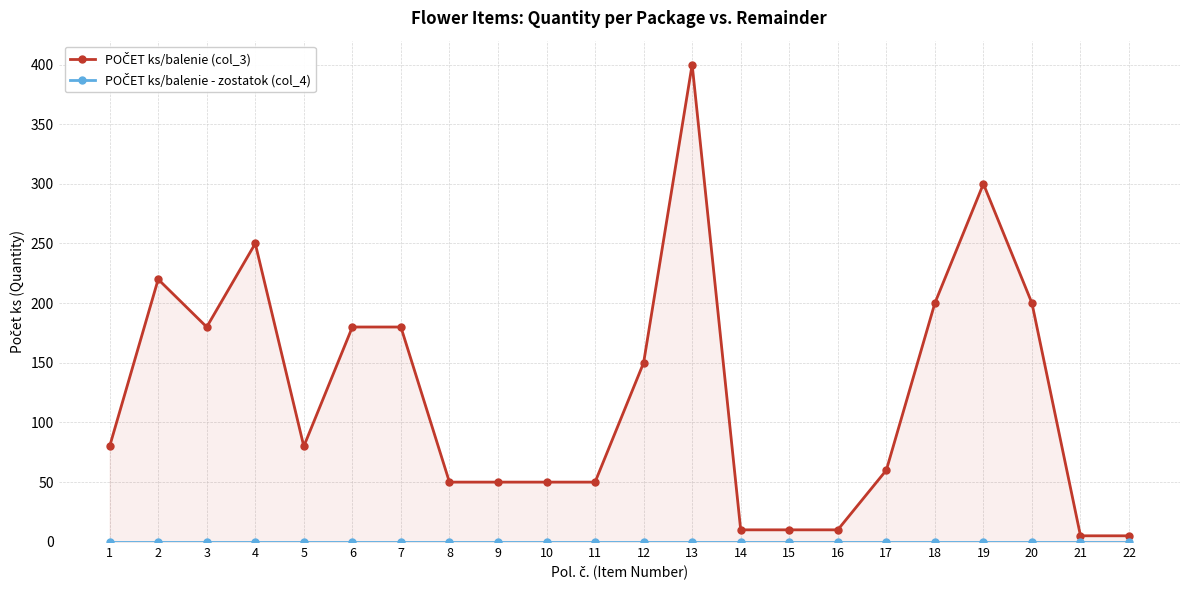

True or false: POČET ks/balenie - zostatok (col_4) and POČET ks/balenie (col_3) cross at least once.

False